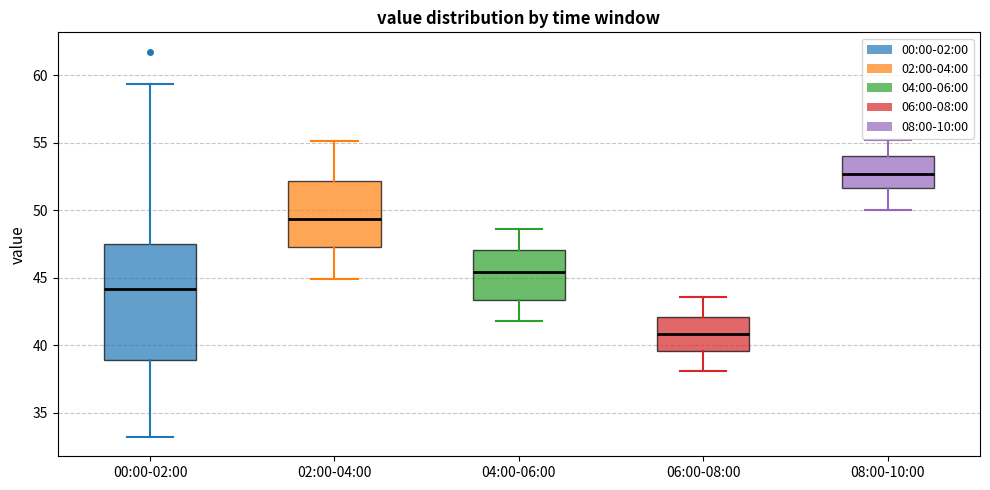

Which box has the lowest median line?

06:00-08:00